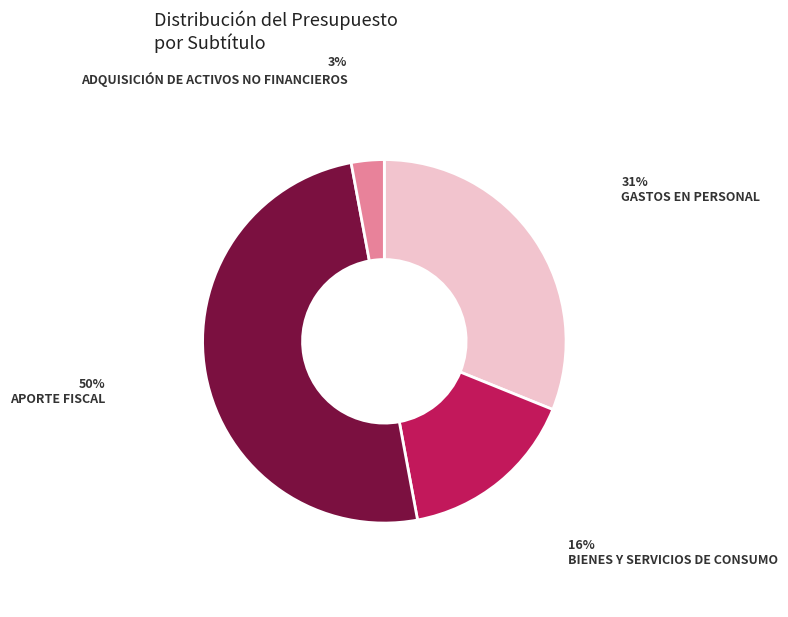

What is the smallest slice in the pie chart?

ADQUISICIÓN DE ACTIVOS NO FINANCIEROS